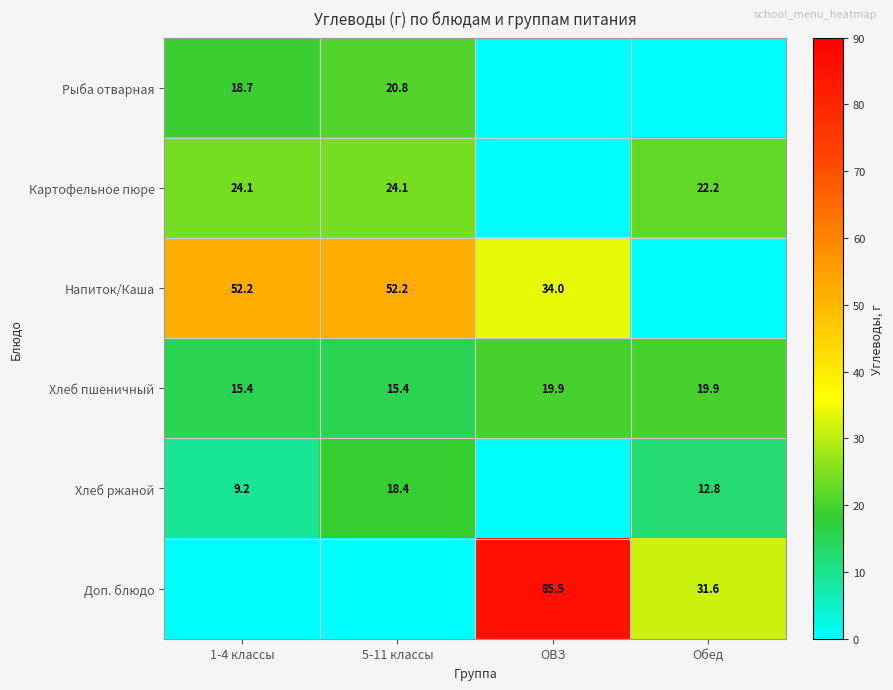

What is the sum of the Хлеб пшеничный values at Обед and ОВЗ?

39.8